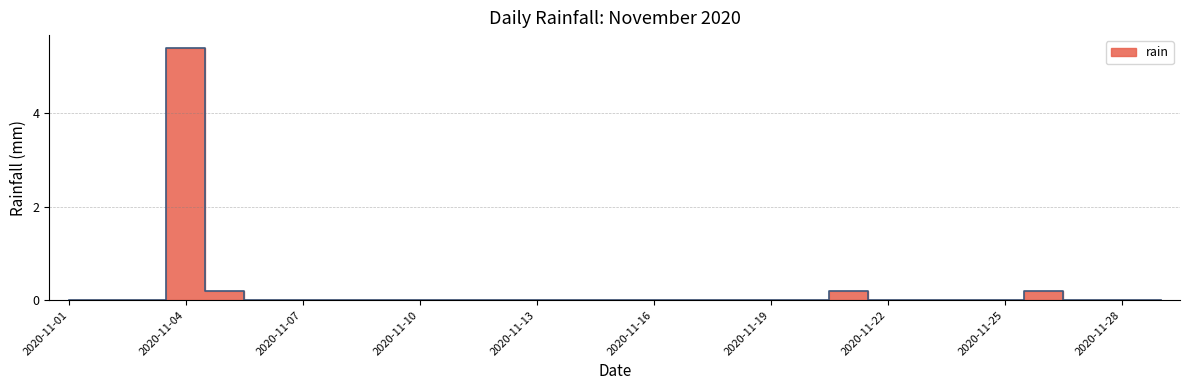

List the labels in order of value, smallest first.

2020-11-01, 2020-11-02, 2020-11-03, 2020-11-06, 2020-11-07, 2020-11-08, 2020-11-09, 2020-11-10, 2020-11-11, 2020-11-12, 2020-11-13, 2020-11-14, 2020-11-15, 2020-11-16, 2020-11-17, 2020-11-18, 2020-11-19, 2020-11-20, 2020-11-22, 2020-11-23, 2020-11-24, 2020-11-25, 2020-11-27, 2020-11-28, 2020-11-29, 2020-11-05, 2020-11-21, 2020-11-26, 2020-11-04